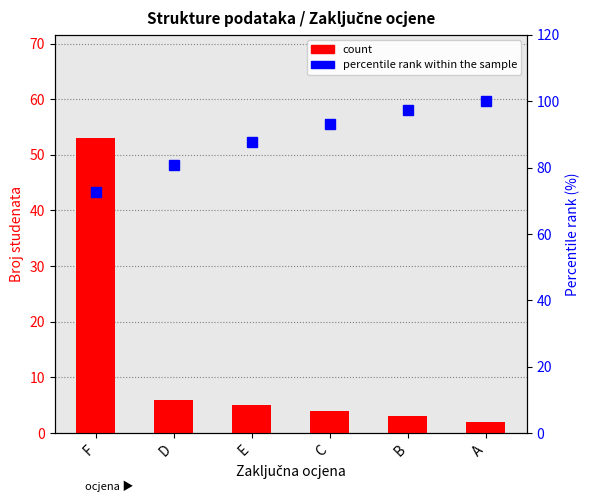

Reading left to right, what are all the values shown in this chart?

count: 53.0	6.0	5.0	4.0	3.0	2.0
percentile rank within the sample: 72.6	80.8	87.7	93.2	97.3	100.0